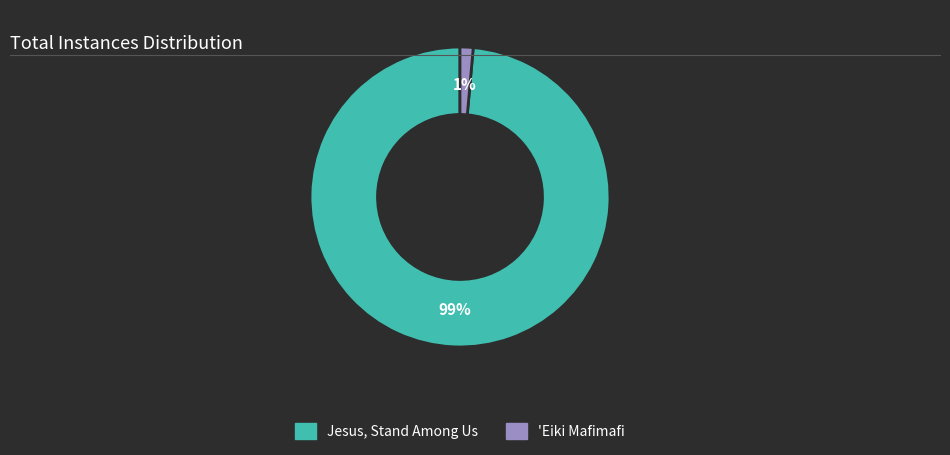

Do 'Eiki Mafimafi and Jesus, Stand Among Us together represent more than half of the pie?

Yes